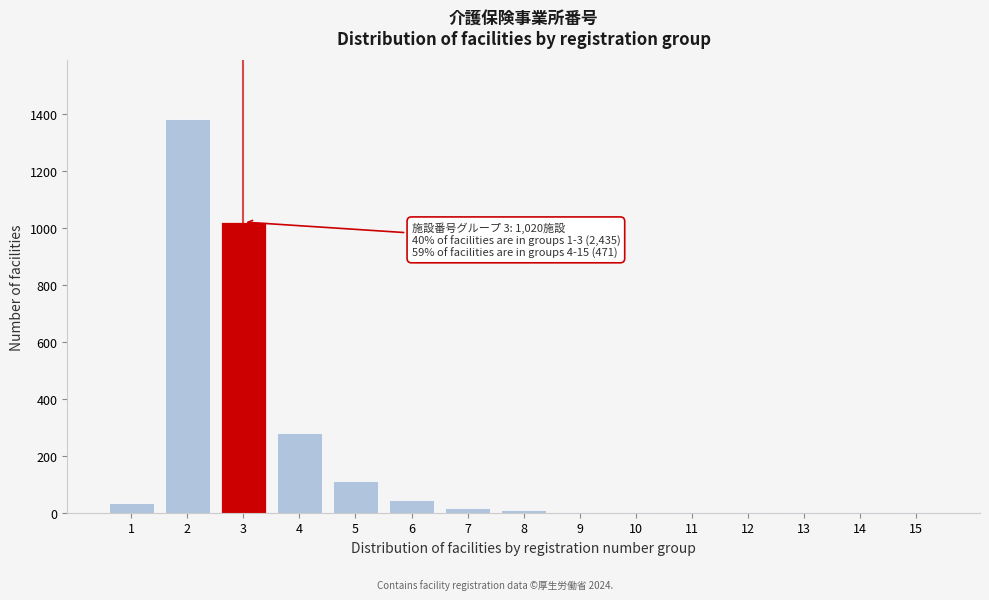

What is the sum of all values?

2906